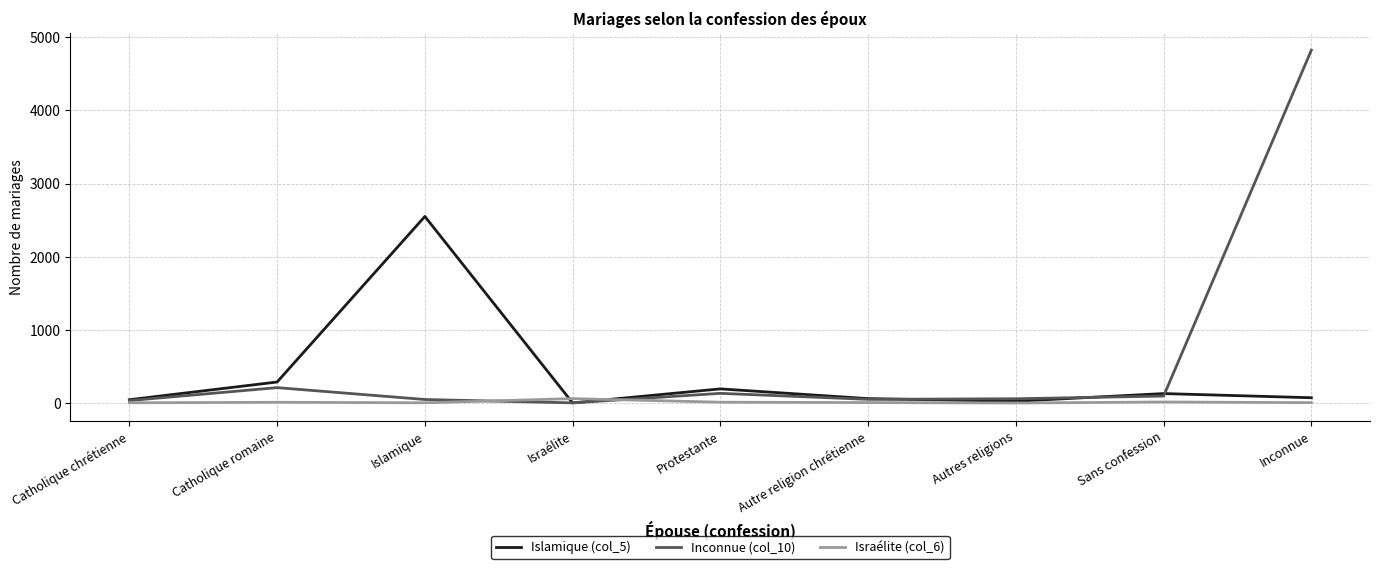

What is the greatest value displayed?

4822